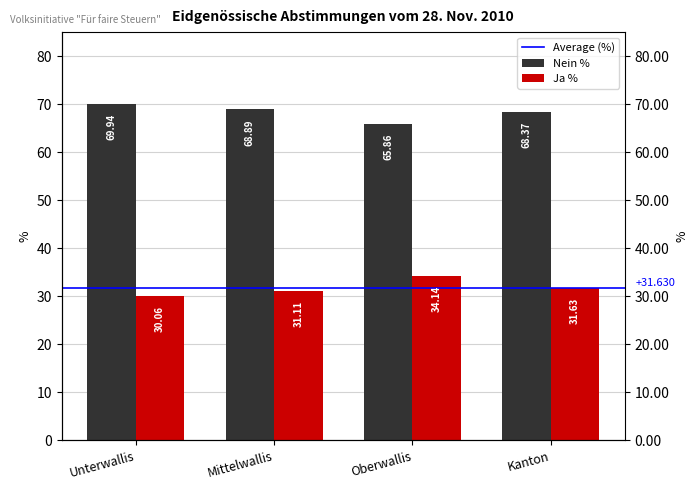

What is the label of the 4th bar from the right?

Unterwallis